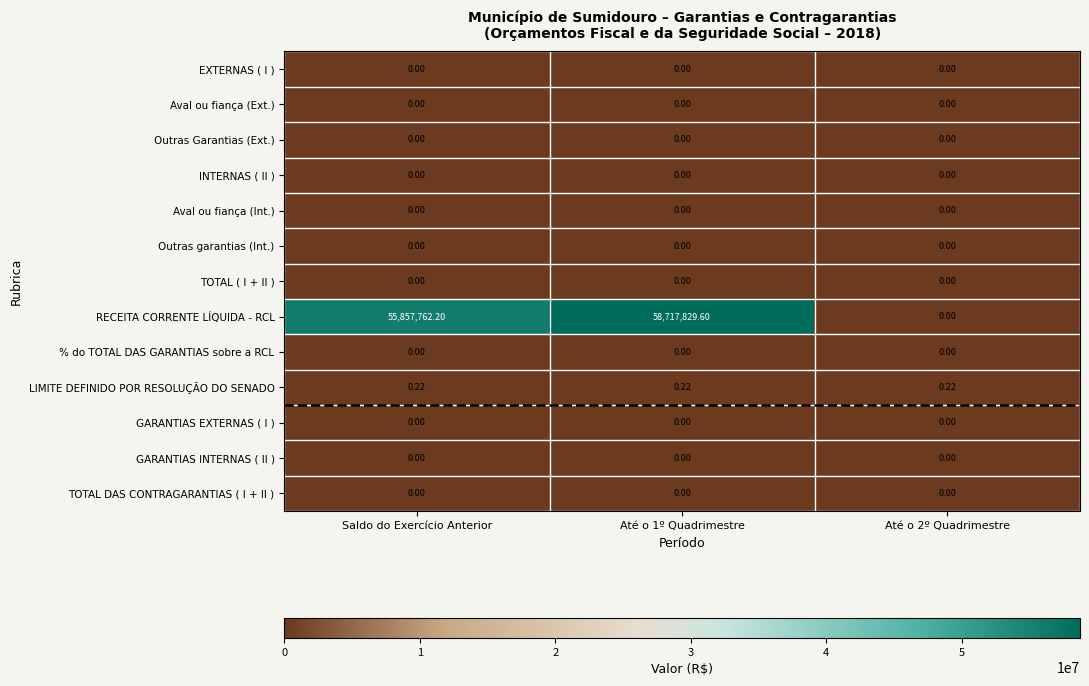

Which series changed the most between Saldo do Exercício Anterior and Até o 1º Quadrimestre?

RECEITA CORRENTE LÍQUIDA - RCL